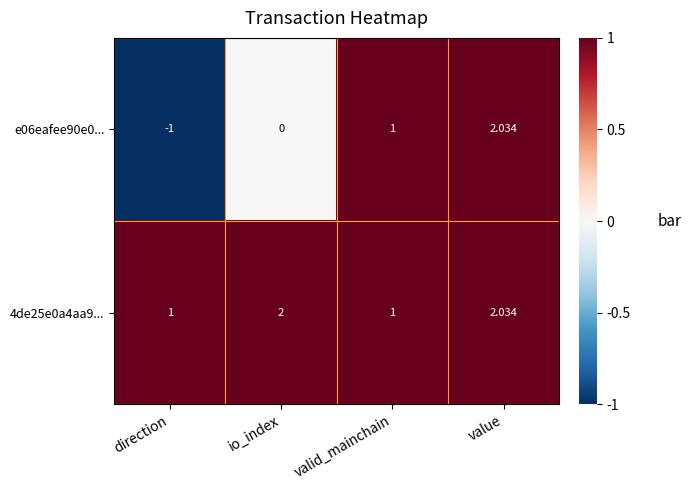

Count the number of data series in this chart.

2